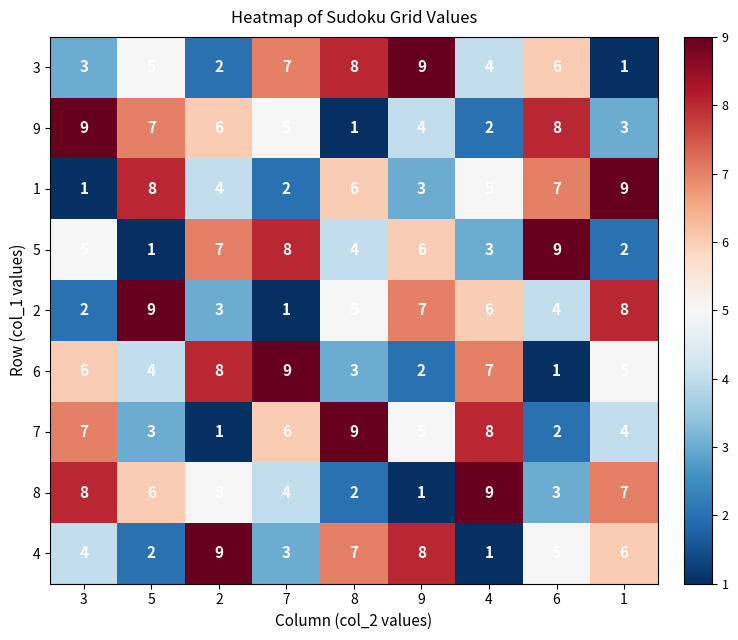

What is the sum of all 8 values?

45